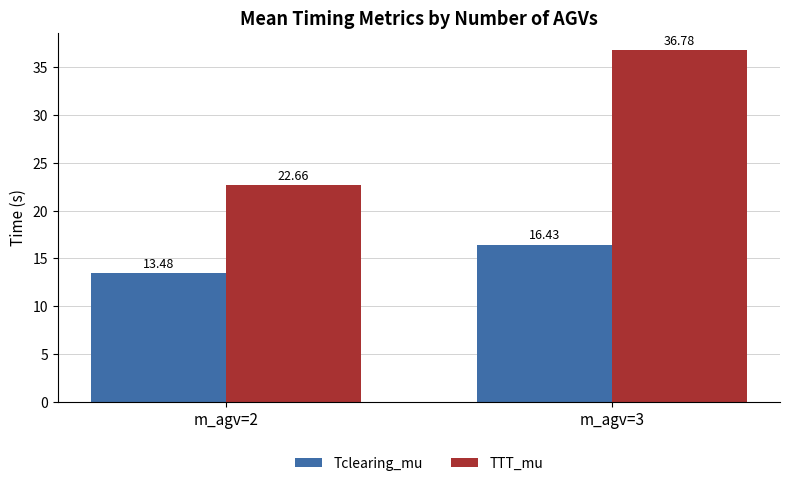

How many bars are there in total?

4